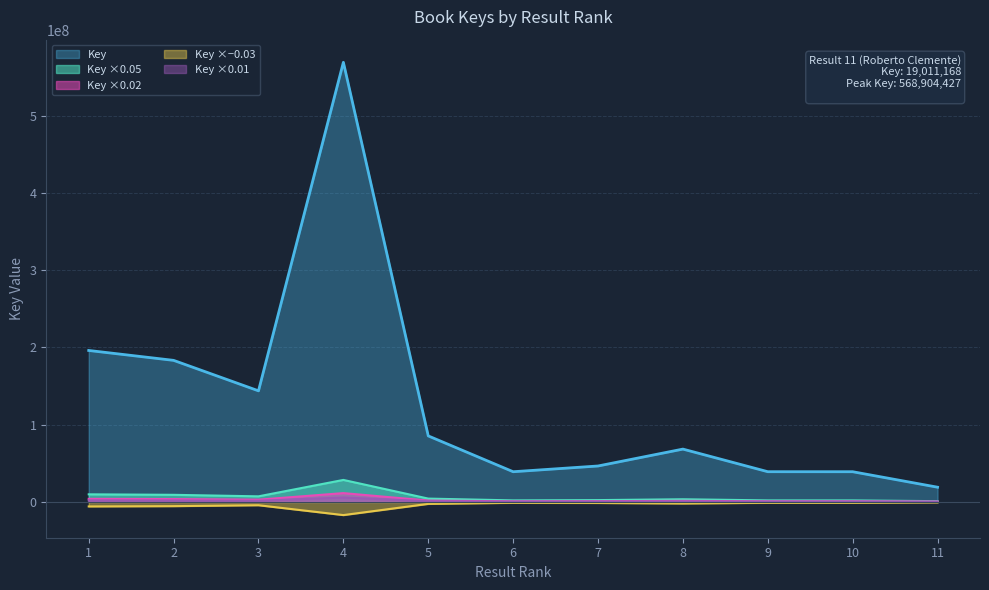

What is the difference between the second highest and second lowest values?

156927652